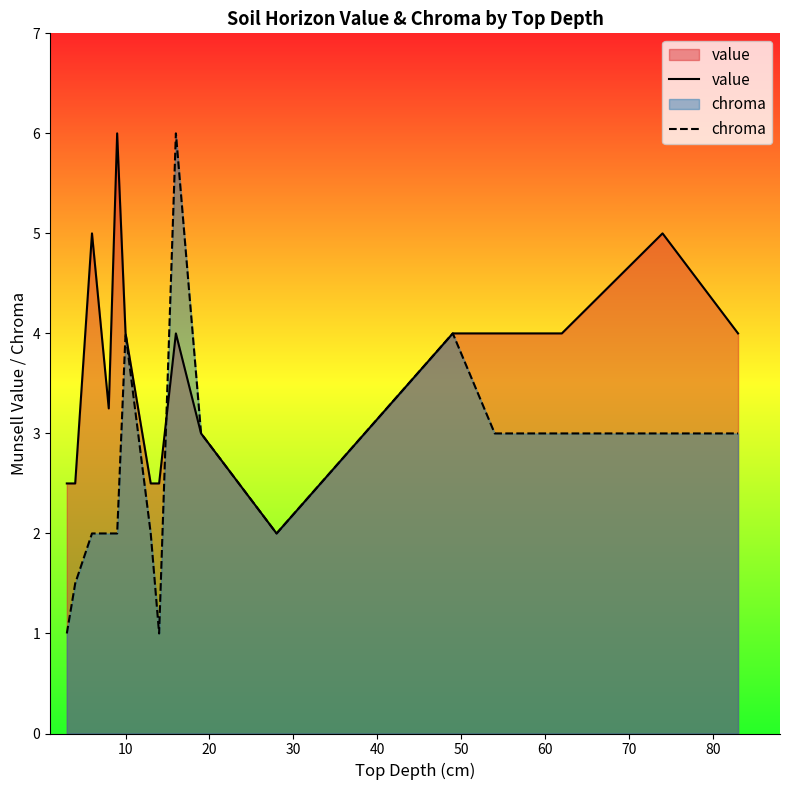

How many data points does each series have?

16